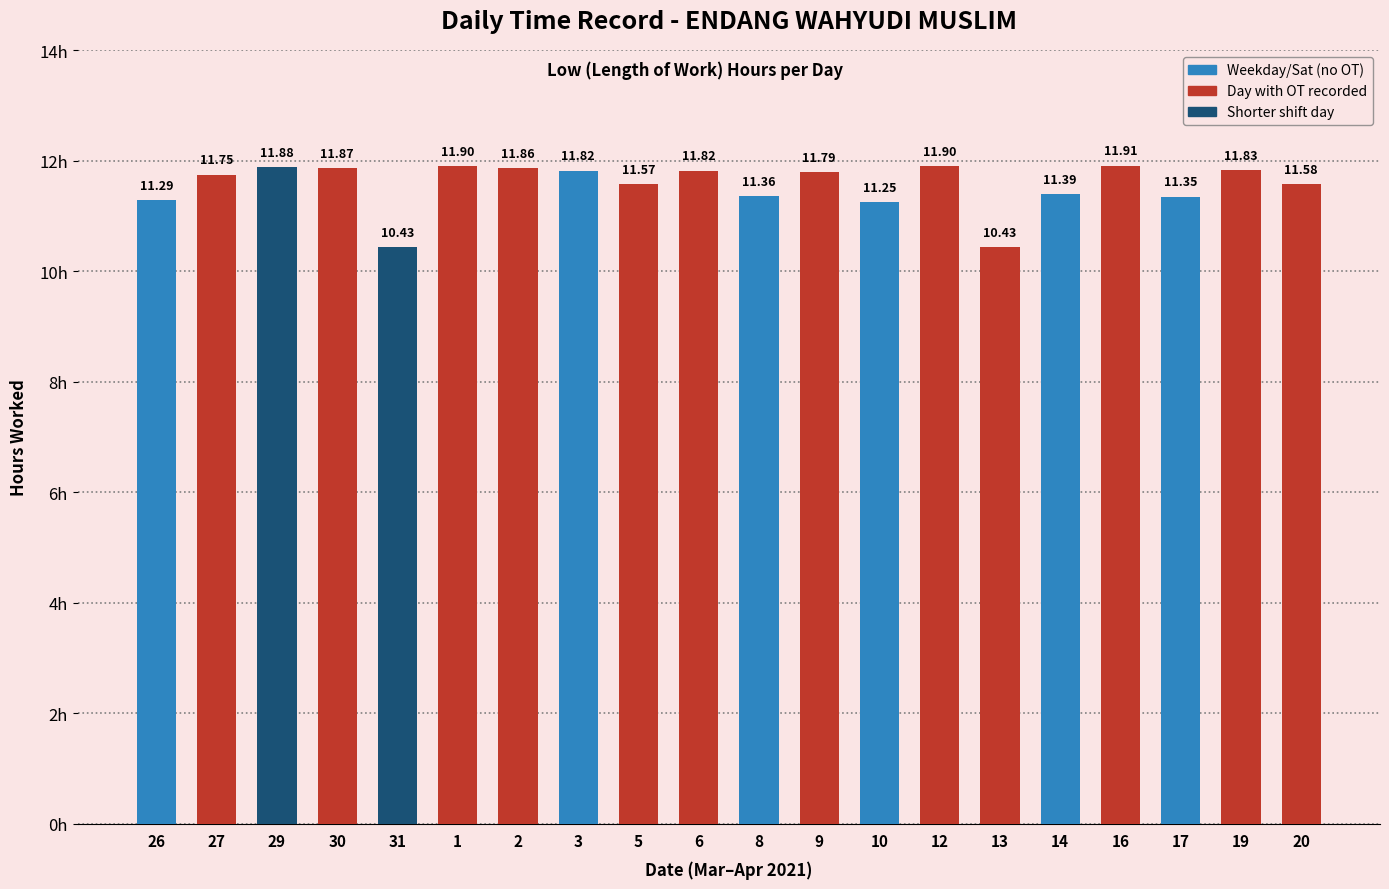

What is the value of the 11th bar from the left?

11.4